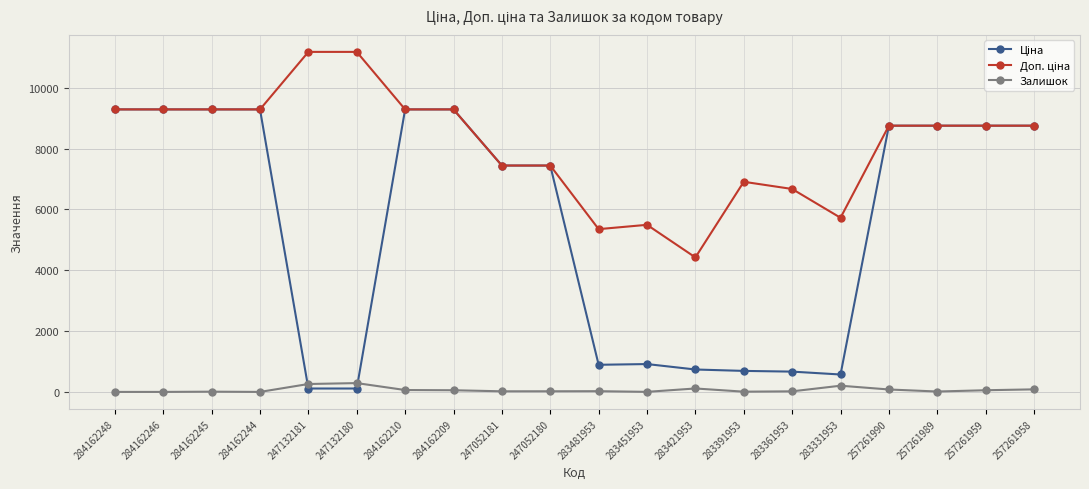

What is the difference between the highest and lowest values at 257261958?

8671.5